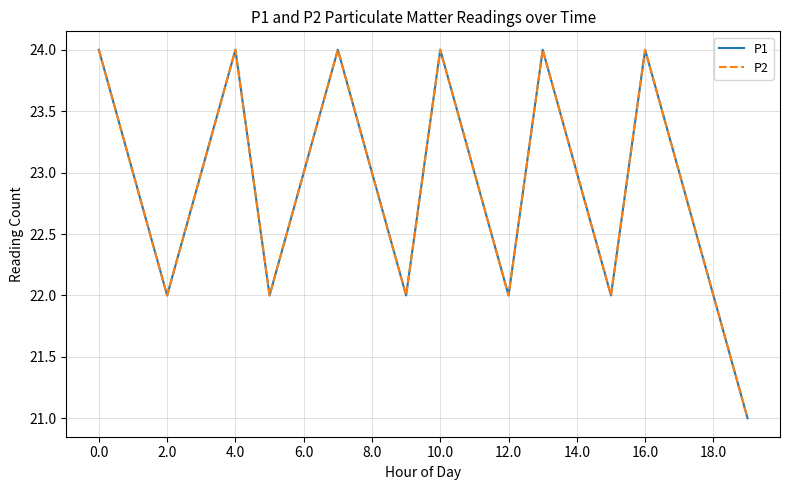

What is the difference between the second highest and minimum values in the P1 series?

3